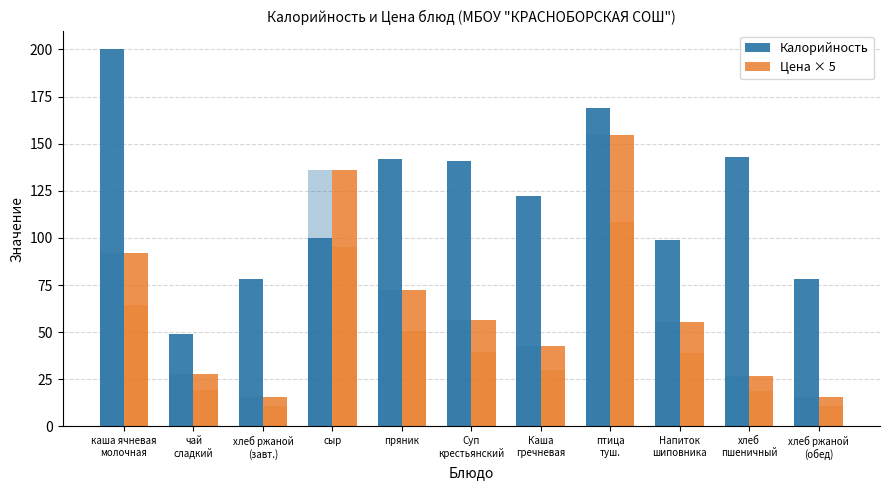

What is the label of the 5th bar from the left?

пряник